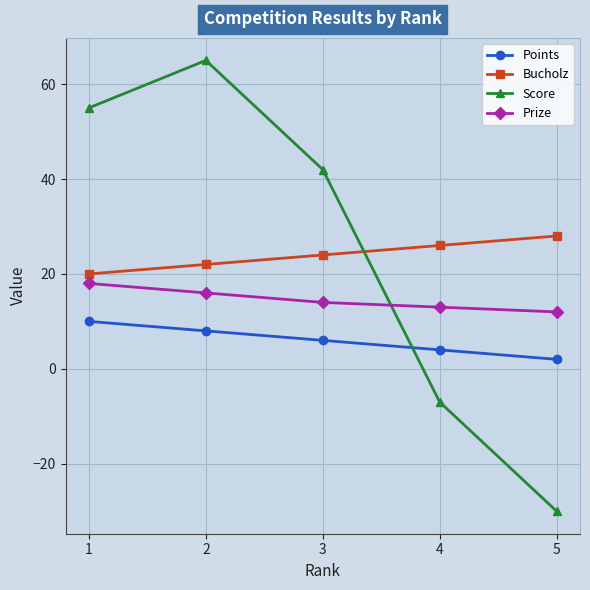

What is the average value of the Points series?

6